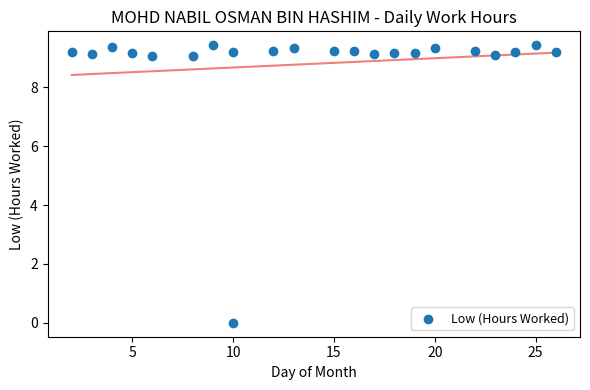

What is the range of Y values (max minus min)?

9.4